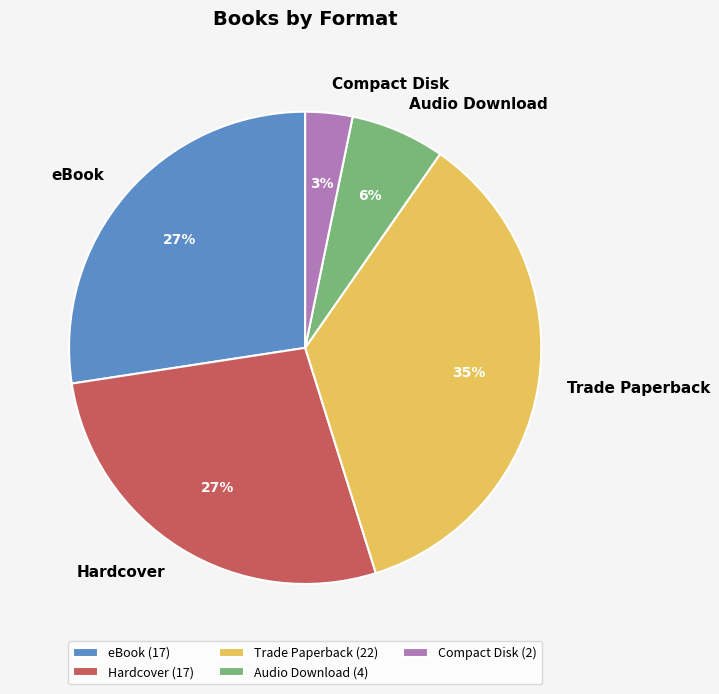

How many segments does this pie chart have?

5